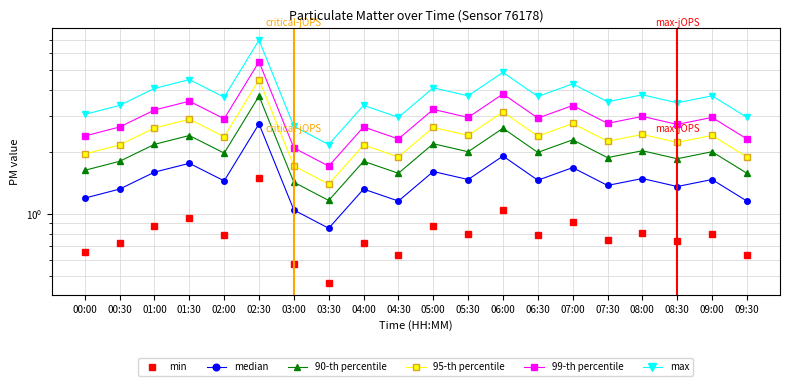

At which category does median reach its first local valley?

02:00